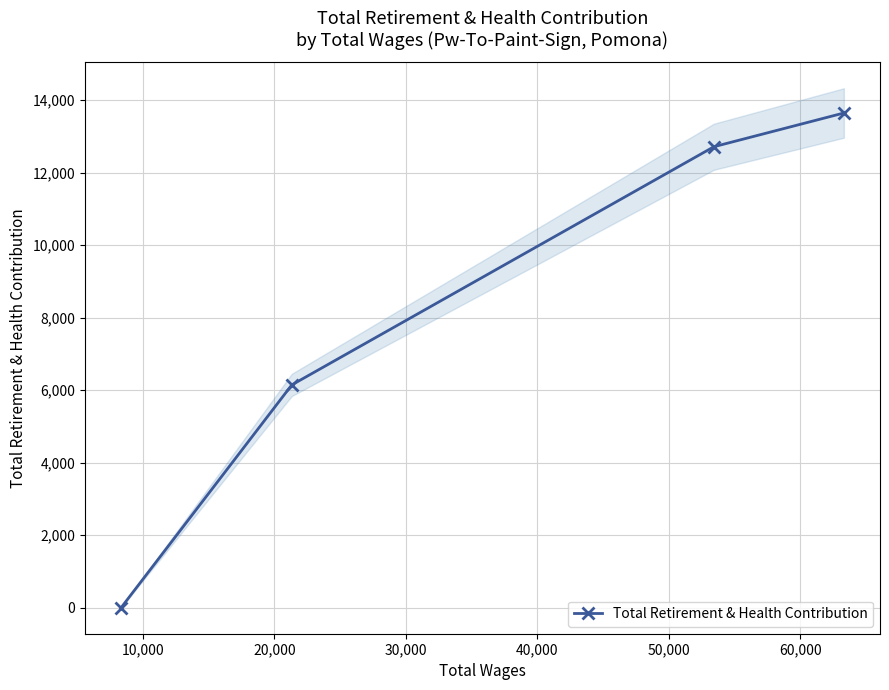

True or false: the data has more than 0 interior local peaks.

False